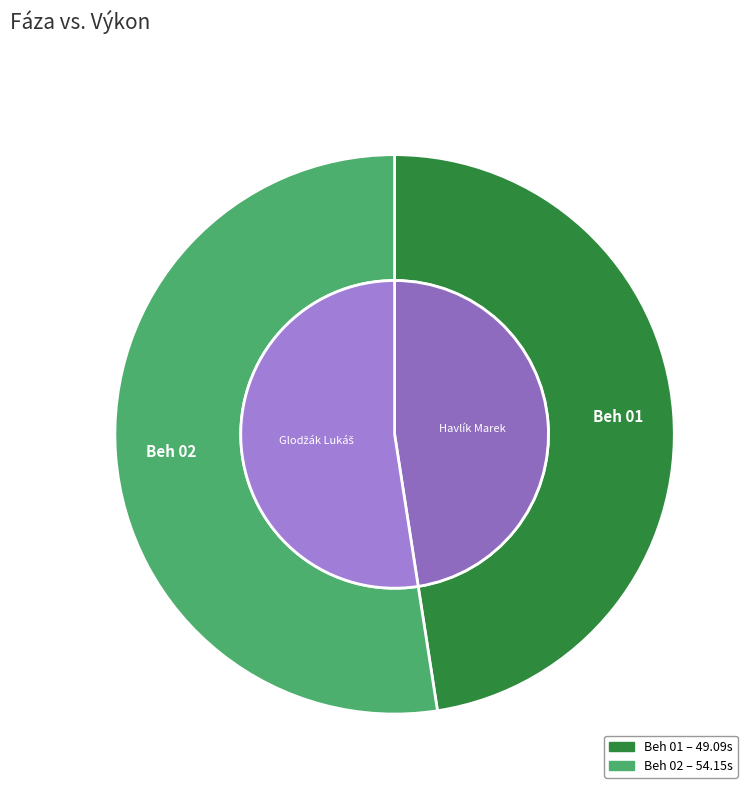

Approximately how many times larger is the value at Beh 01 compared to Beh 02?

0.9